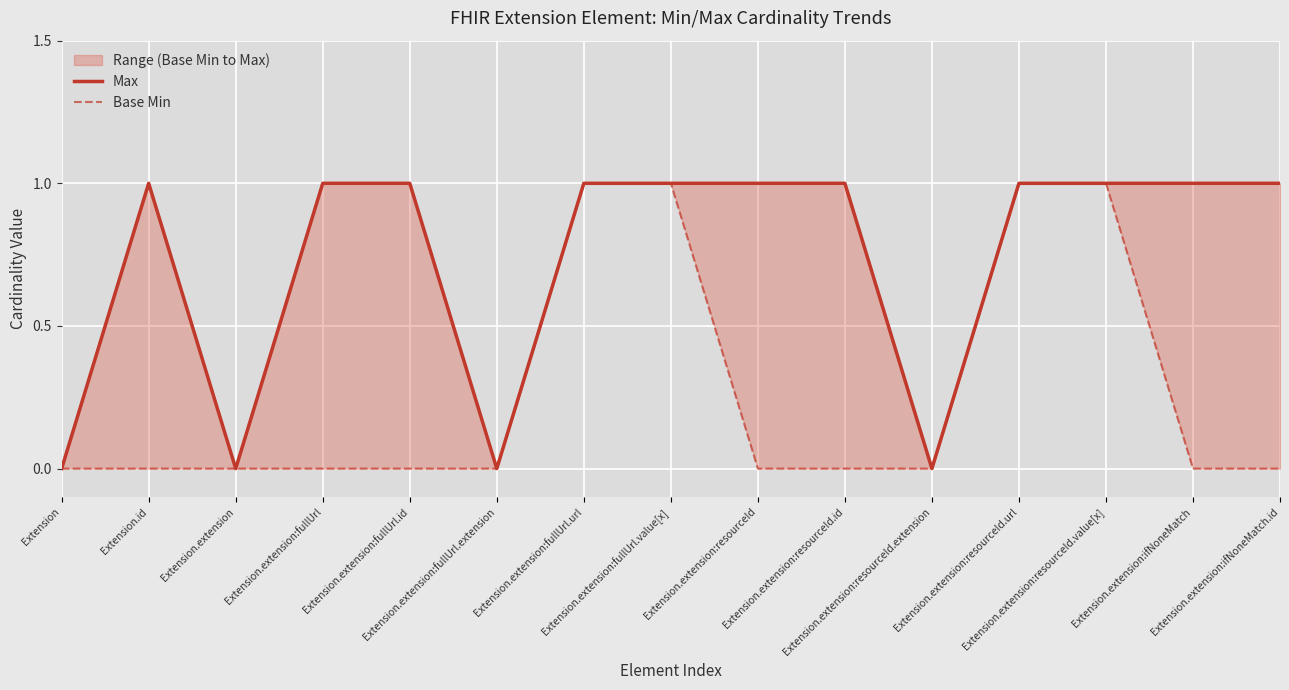

Is the value of Base Min at Extension.extension:fullUrl greater than the value of Max at Extension?

No